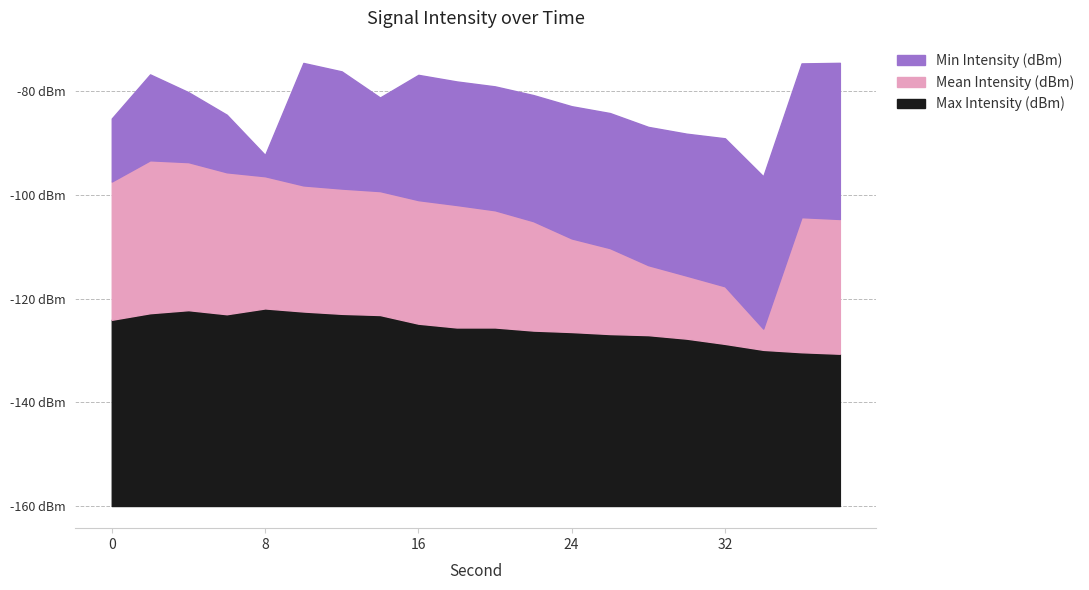

At which category does Max Intensity (dBm) reach its first local peak?

4